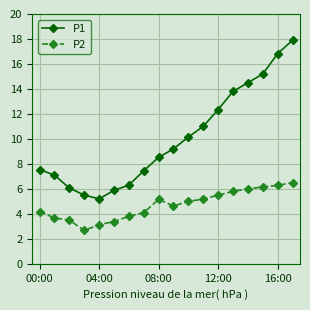

List the series in order of their overall mean, highest first.

P1, P2